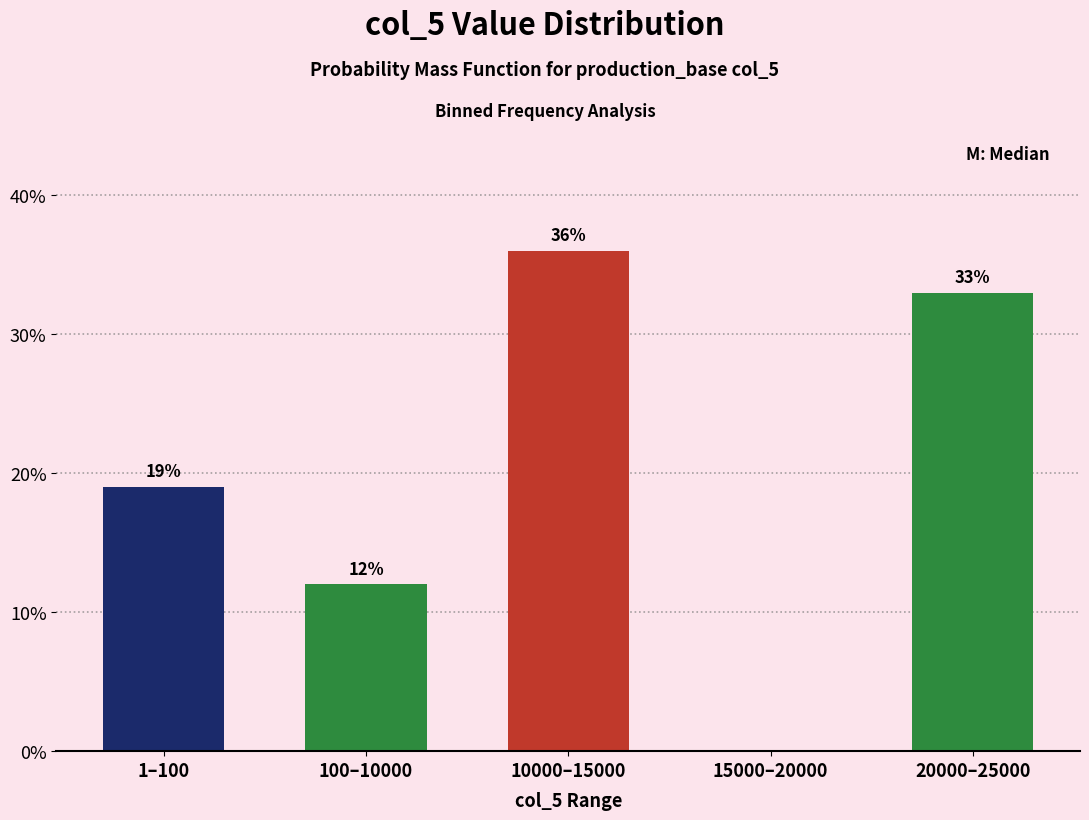

Reading left to right, transcribe all the data shown in this chart.

1–100=19	100–10000=12	10000–15000=36	15000–20000=0	20000–25000=33